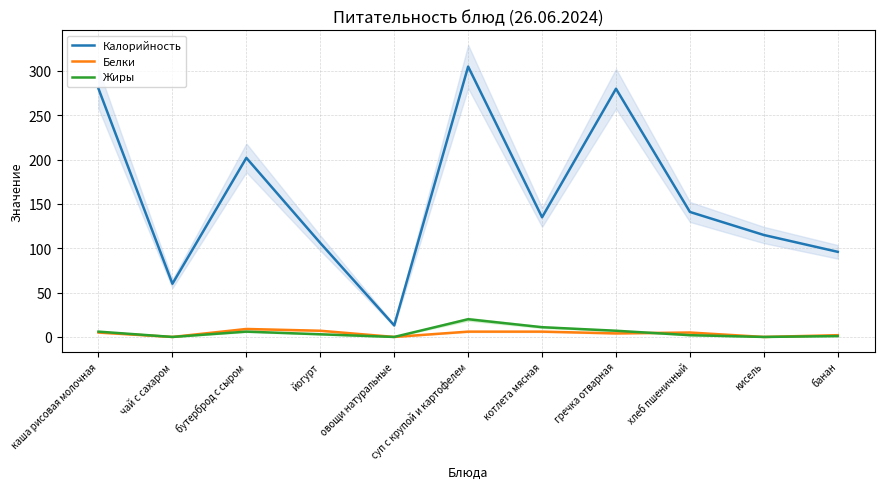

What is the difference between the maximum and minimum values in the Белки series?

9